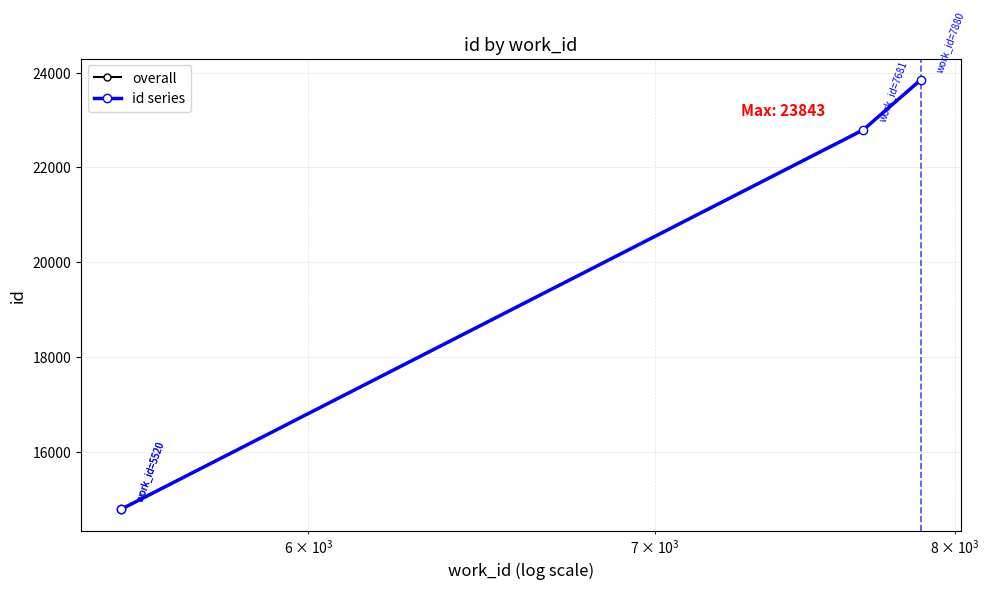

True or false: overall and id series cross at least once.

False